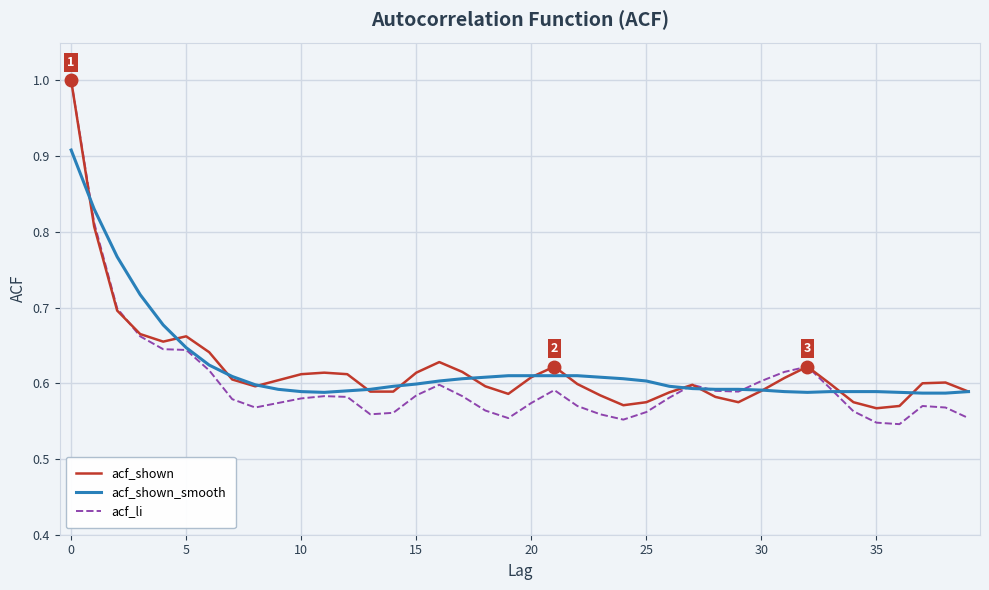

What is the greatest value displayed?

1.0